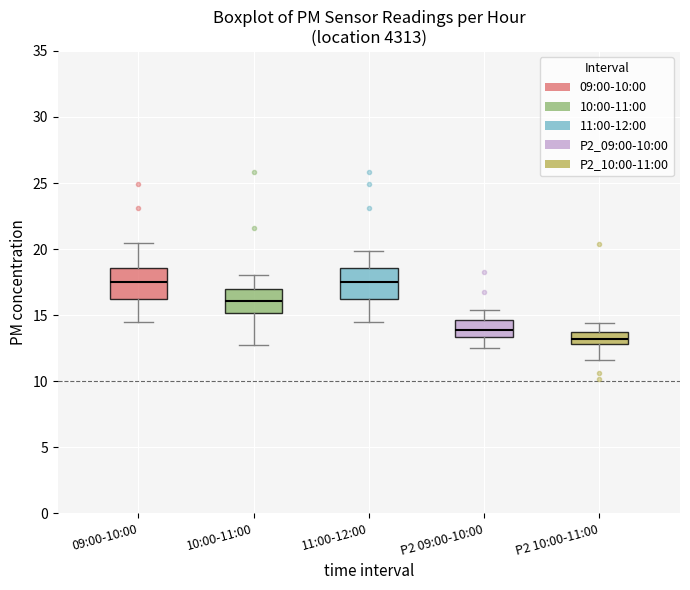

Reading left to right, transcribe this box plot: for each box, give where its median line is, the range the box spans, and where its two whiskers end, as read against the y-axis. The values are not printed on the chart, so give them approximately, as read against the axis.

09:00-10:00: median 17.5, box 16.0 to 18.5, whiskers 14.5 to 20.5
10:00-11:00: median 16.0, box 15.0 to 17.0, whiskers 13.0 to 18.0
11:00-12:00: median 17.5, box 16.0 to 18.5, whiskers 14.5 to 20.0
P2 09:00-10:00: median 14.0, box 13.5 to 14.5, whiskers 12.5 to 15.5
P2 10:00-11:00: median 13.0 (inside the box), box 13.0 to 13.5, whiskers 11.5 to 14.5